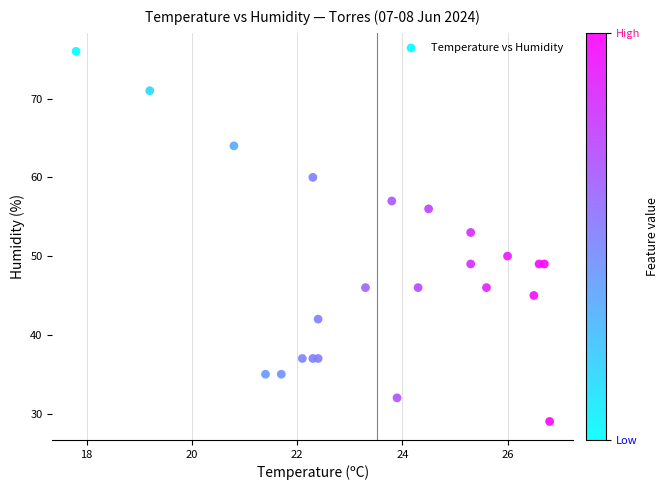

What is the range of Y values (max minus min)?

47